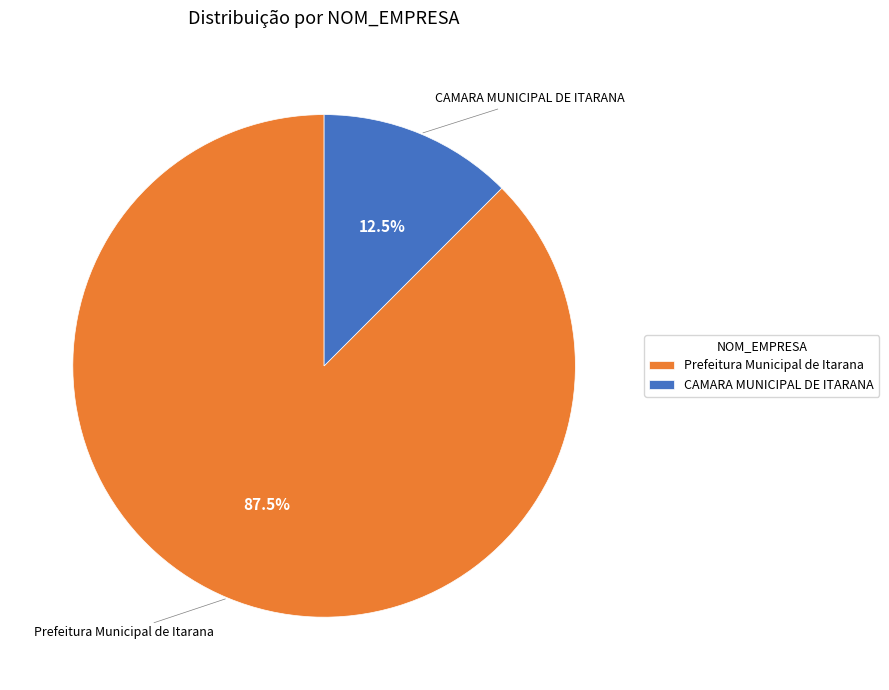

Does Prefeitura Municipal de Itarana account for over 50% of the chart?

Yes